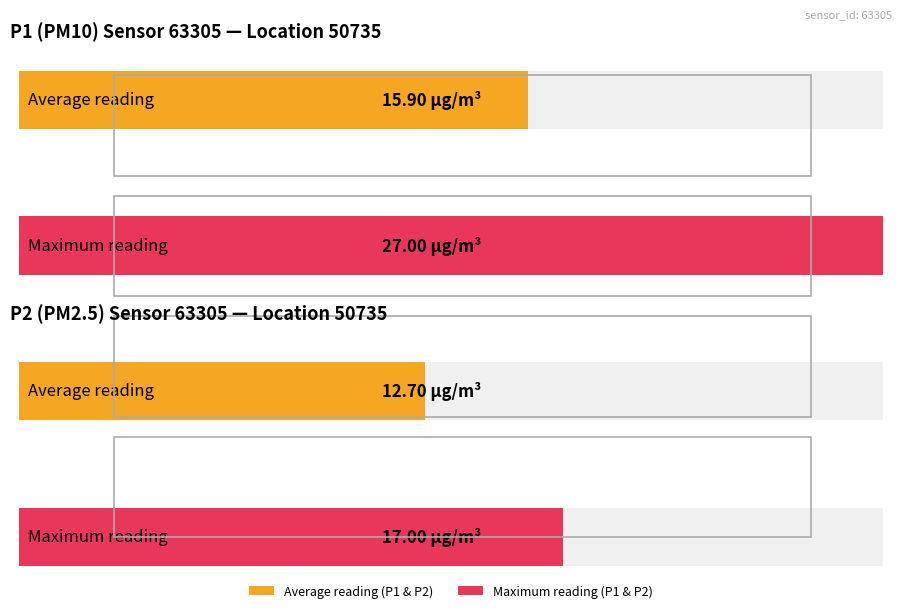

Are the bars grouped side by side (vs. stacked)?

Yes